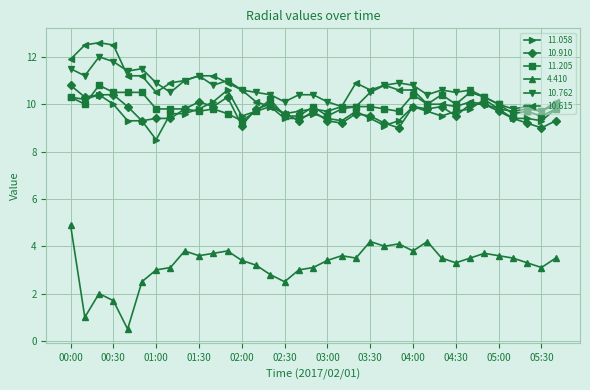

True or false: 11.205 has more than 0 interior local peaks.

True